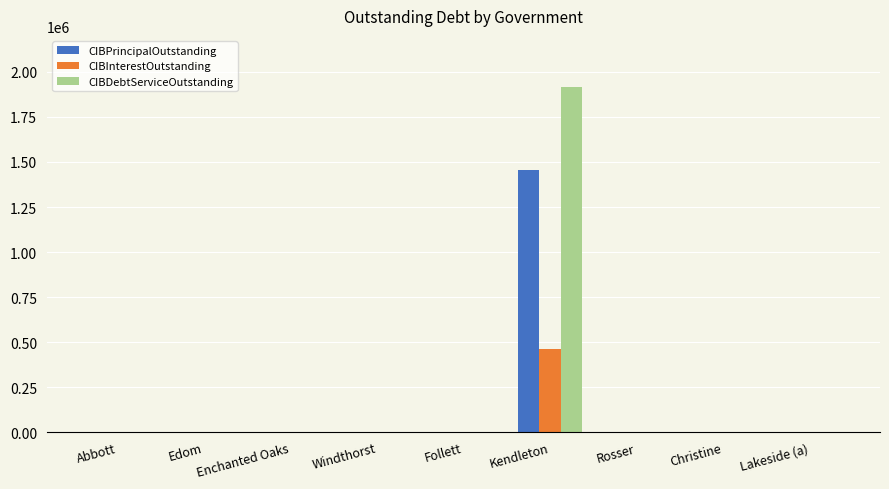

The CIBInterestOutstanding series shows 160332.3 at Windthorst. True or false?

False